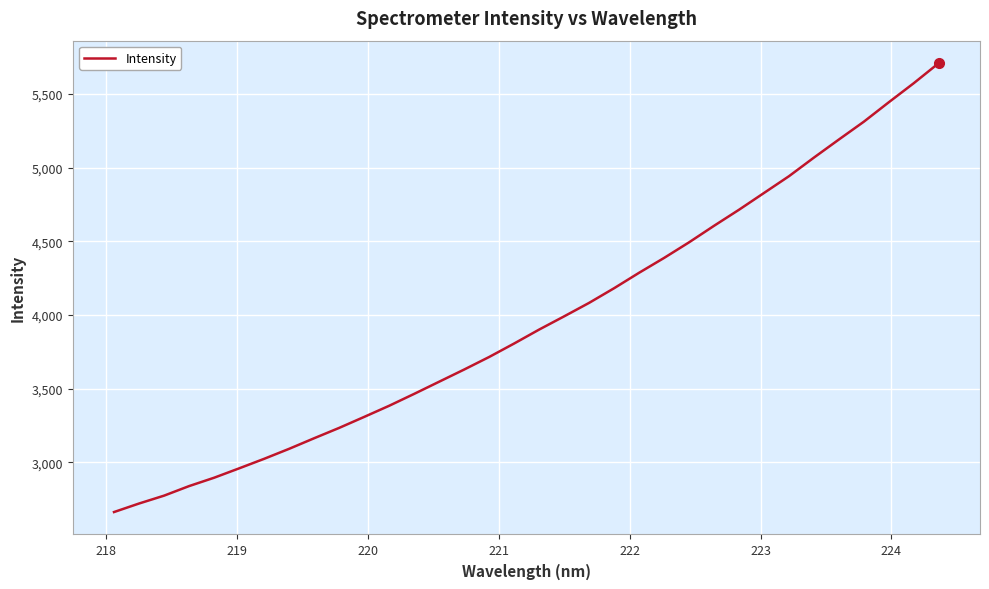

What is the minimum value shown in the chart?

2661.8